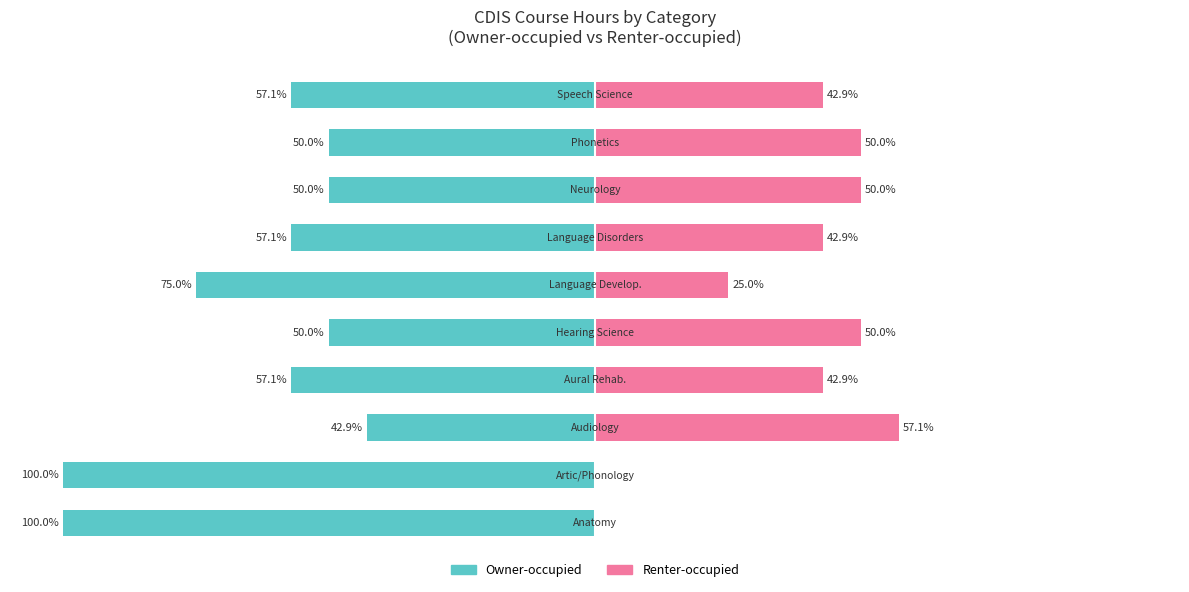

Is it true that Owner-occupied equals -18.5 at −25?

False